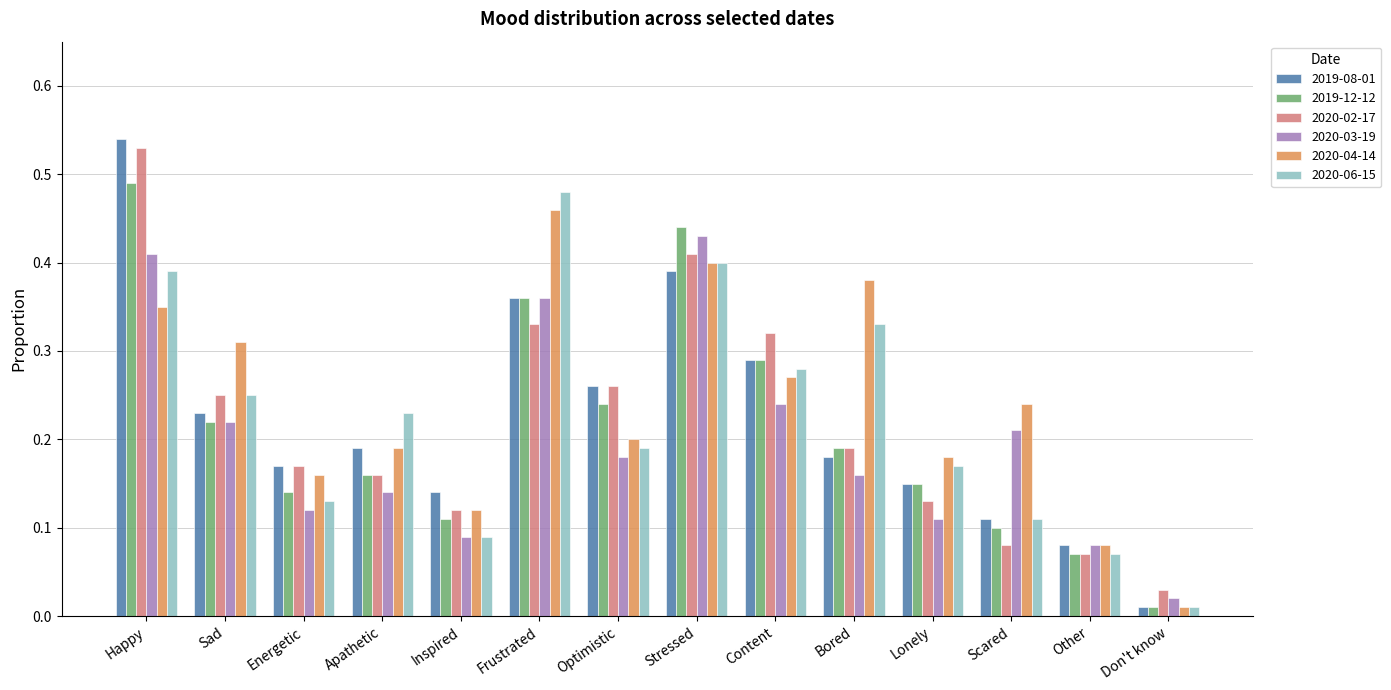

Which category has the lowest value in the 2020-02-17 series?

Don't know